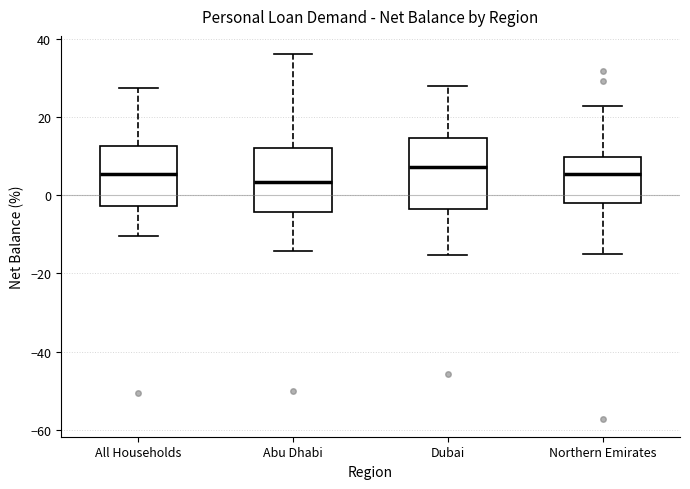

Reading left to right, transcribe this box plot: for each box, give where its median line is, the range the box spans, and where its two whiskers end, as read against the y-axis. The values are not printed on the chart, so give them approximately, as read against the axis.

All Households: median 6, box -2 to 12, whiskers -10 to 28
Abu Dhabi: median 4, box -4 to 12, whiskers -14 to 36
Dubai: median 8, box -4 to 14, whiskers -16 to 28
Northern Emirates: median 6, box -2 to 10, whiskers -14 to 22